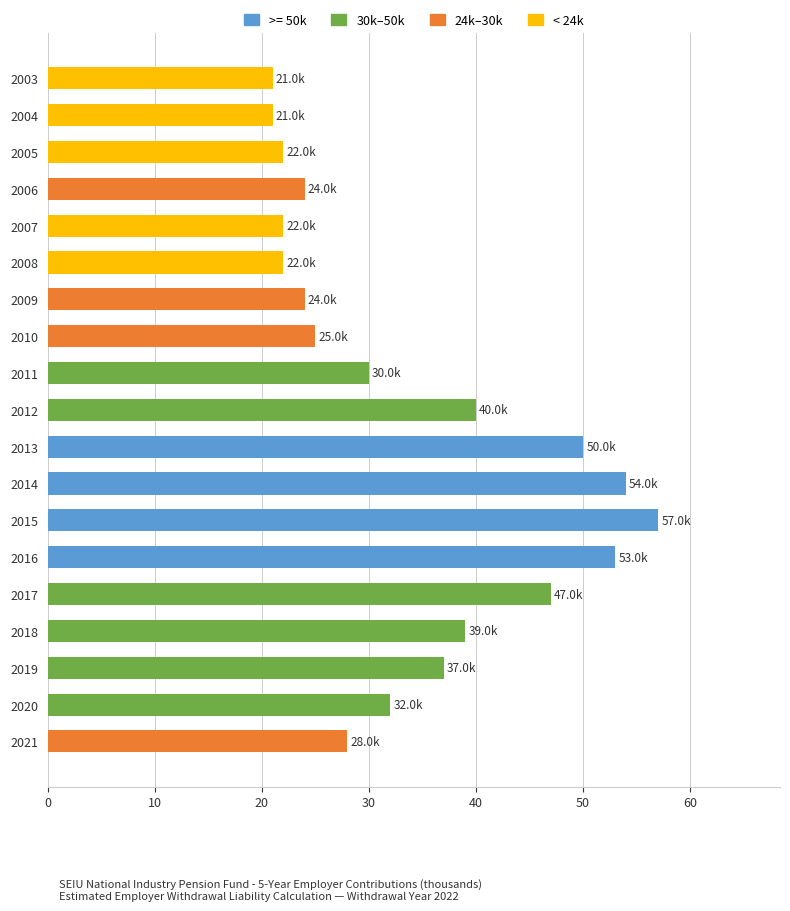

What is the sum of the values at 2020 and 2021?

60